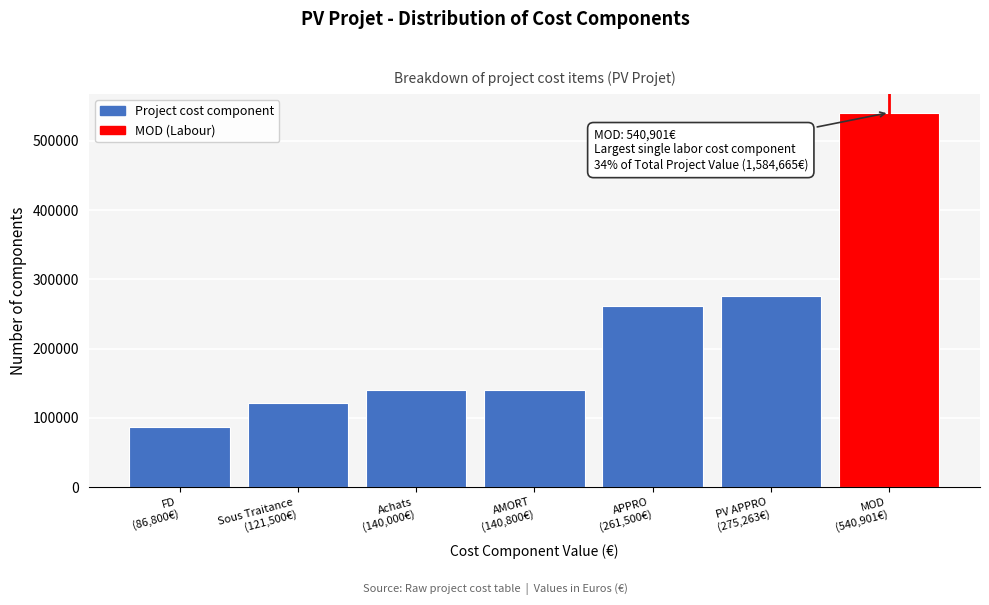

What is the difference between the second highest and minimum values?

188463.2